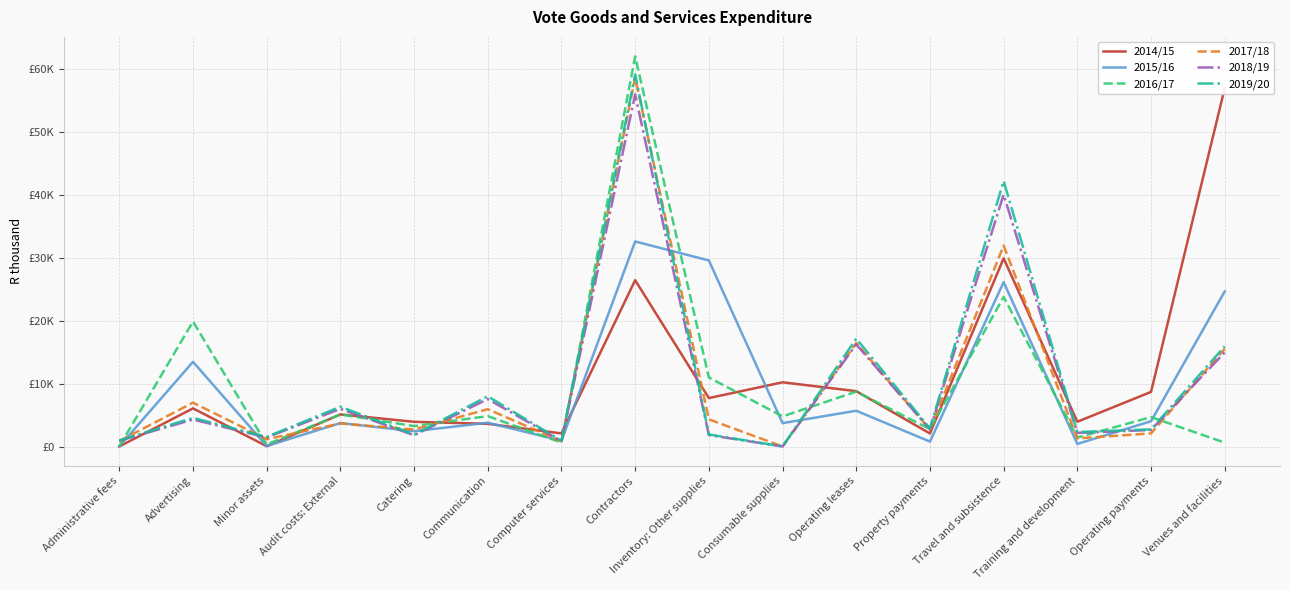

The 2016/17 series shows 625 at Property payments. True or false?

False